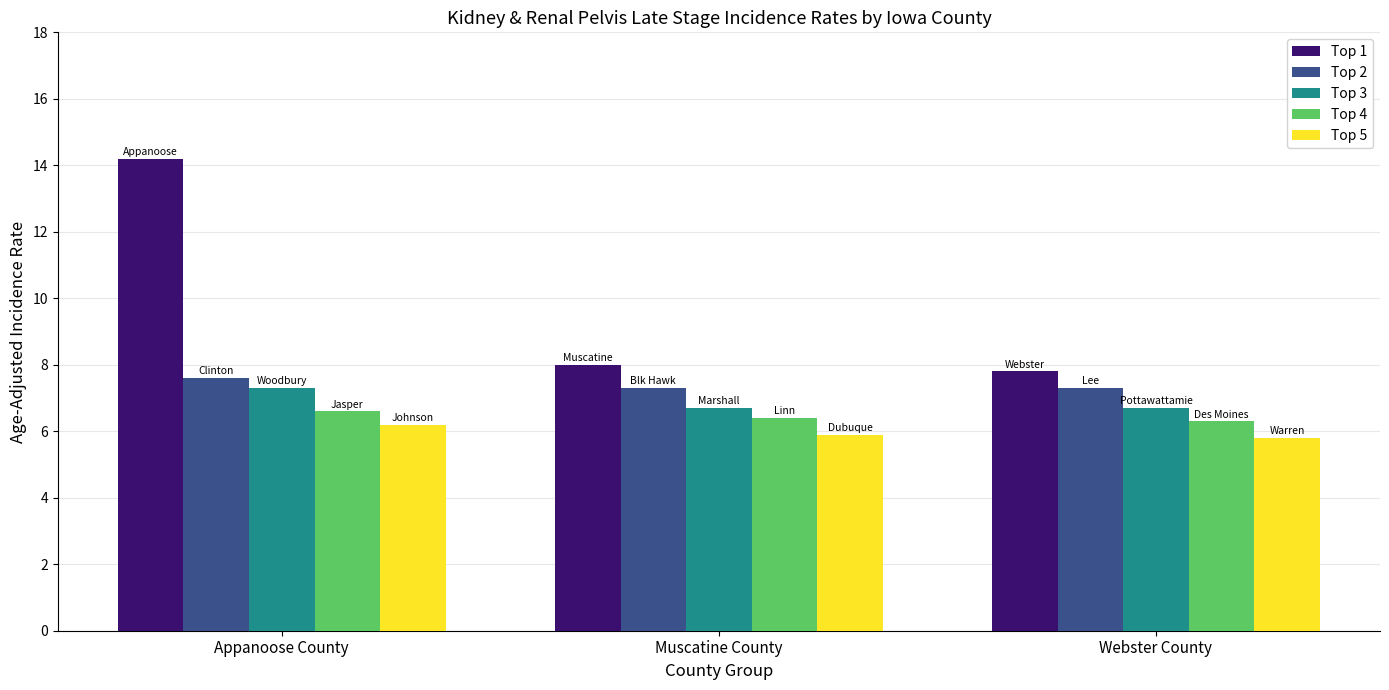

Between Appanoose County and Muscatine County, which series saw the biggest shift?

Top 1